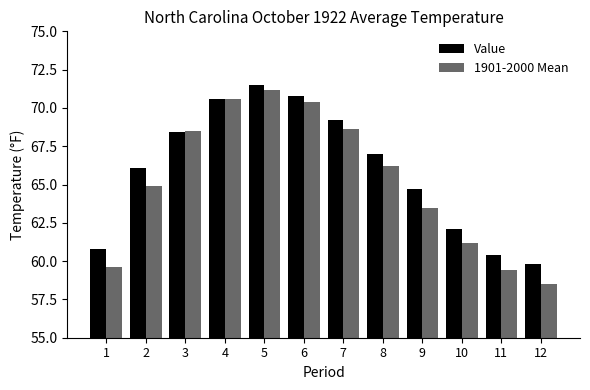

The value of Value at 10 is 62.1. True or false?

True